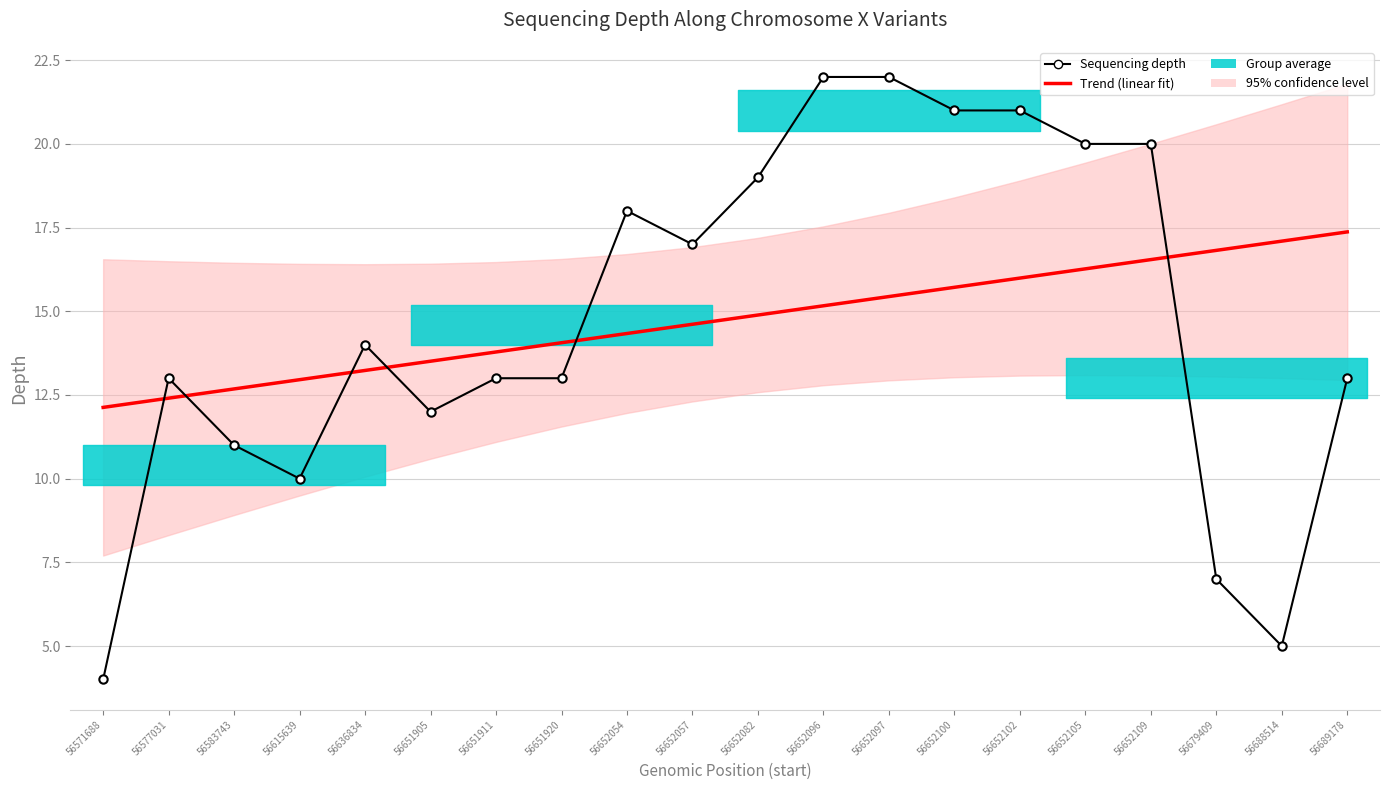

What value does the Trend (linear fit) series have at 56583743?

12.7